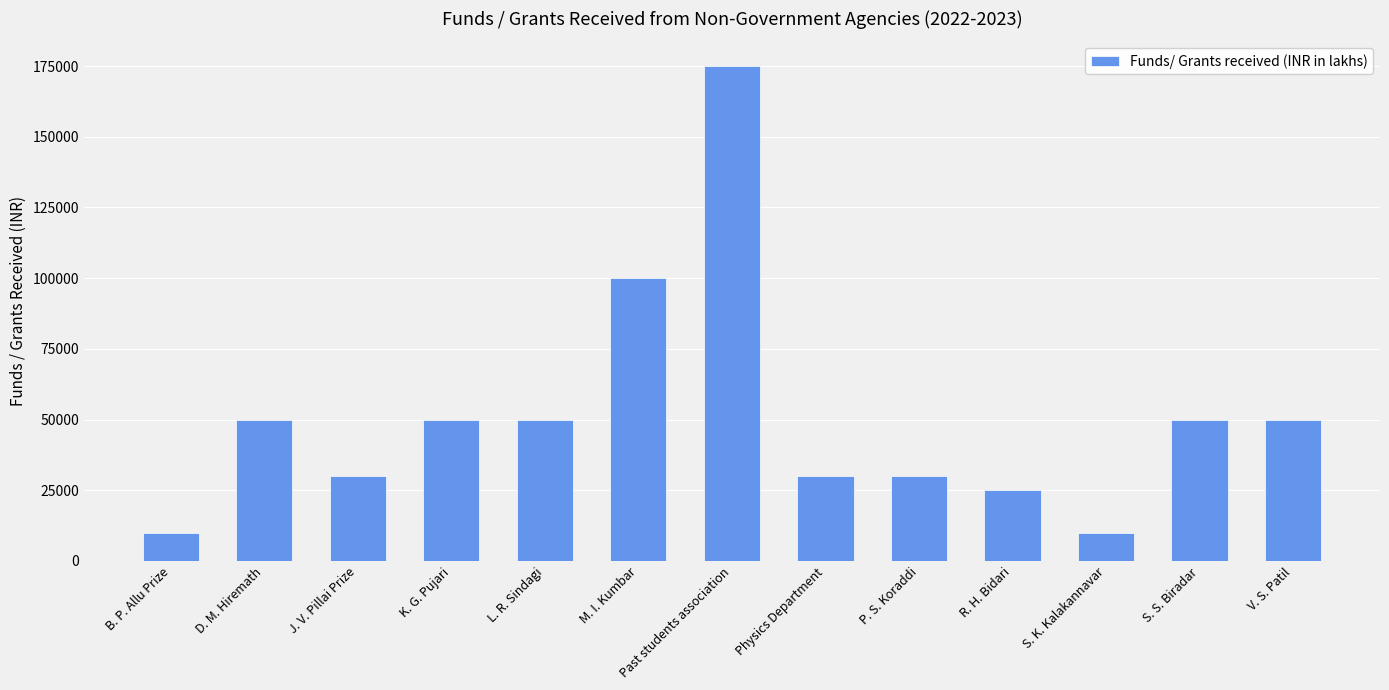

What position from the left is P. S. Koraddi?

9